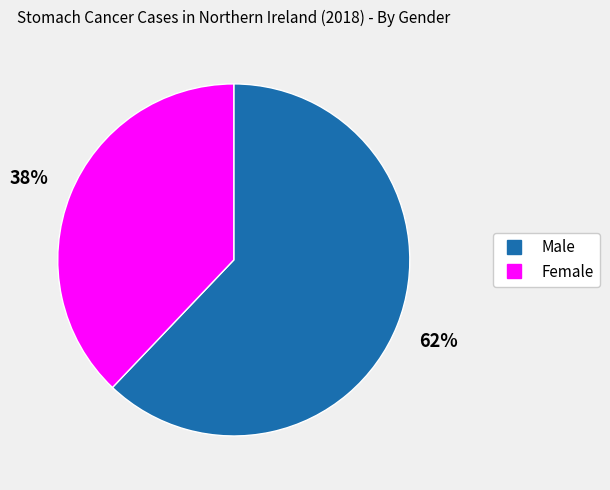

Which category has the biggest portion of the pie?

Male